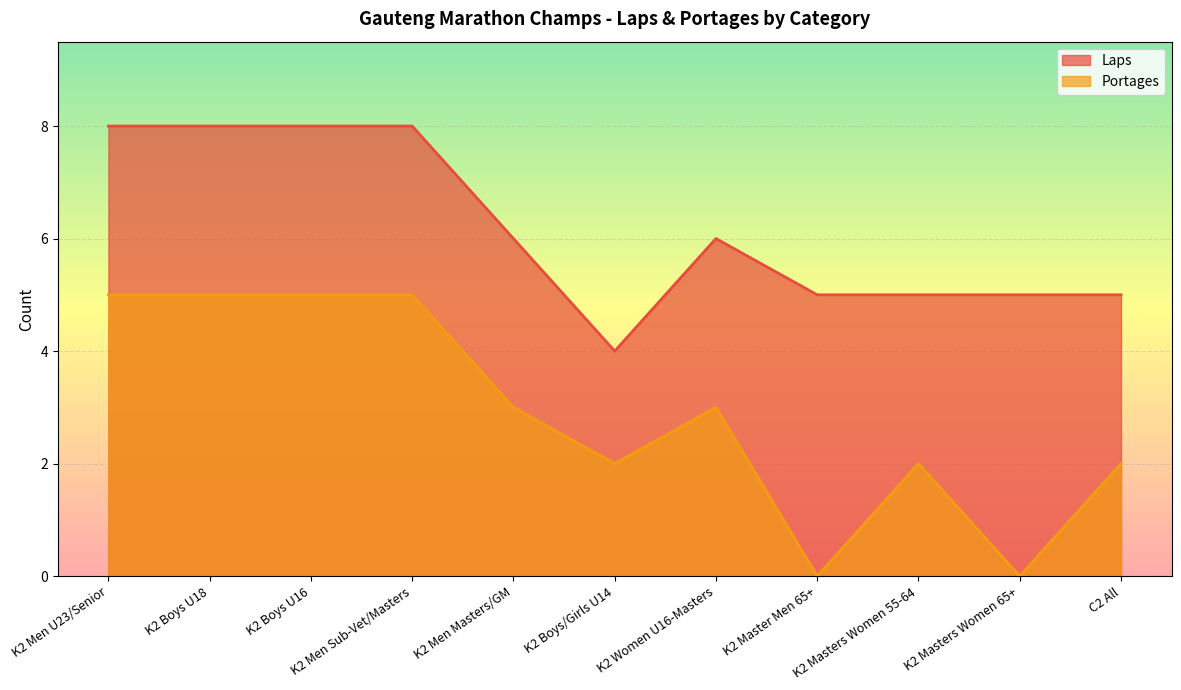

Which series has the largest range (max minus min)?

Portages